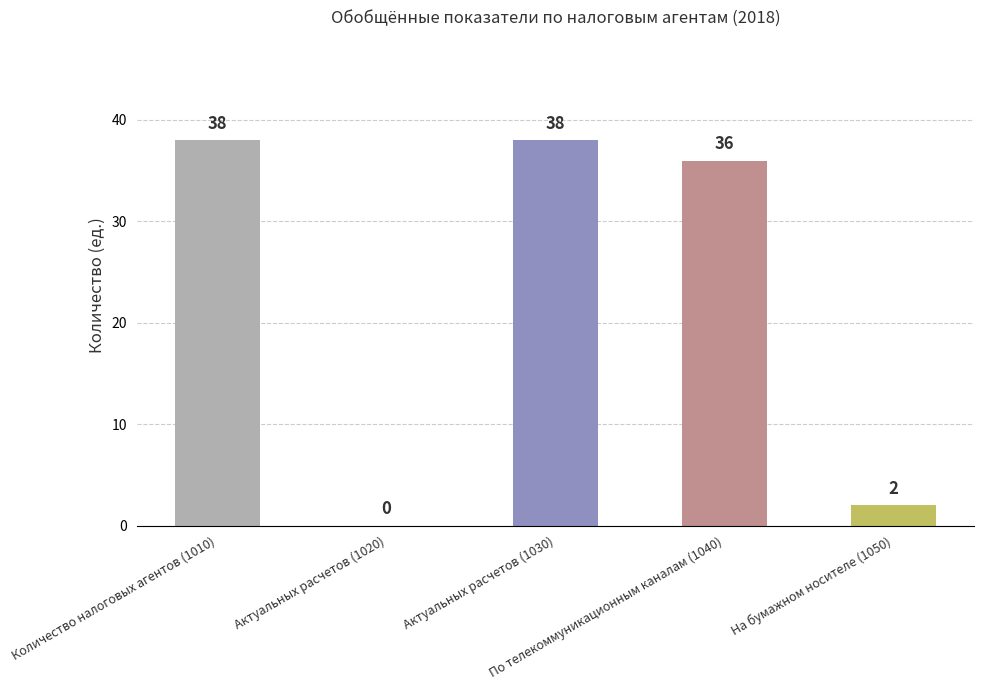

Read the value at Количество налоговых агентов (1010), to the nearest 5.

40